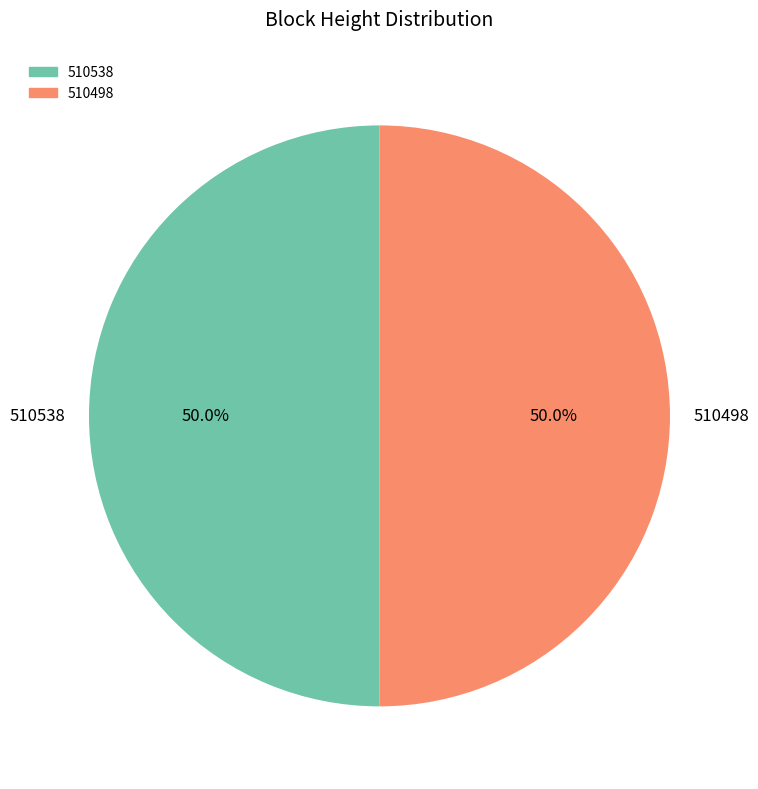

Is it true that 510538 is 50% of the pie?

True